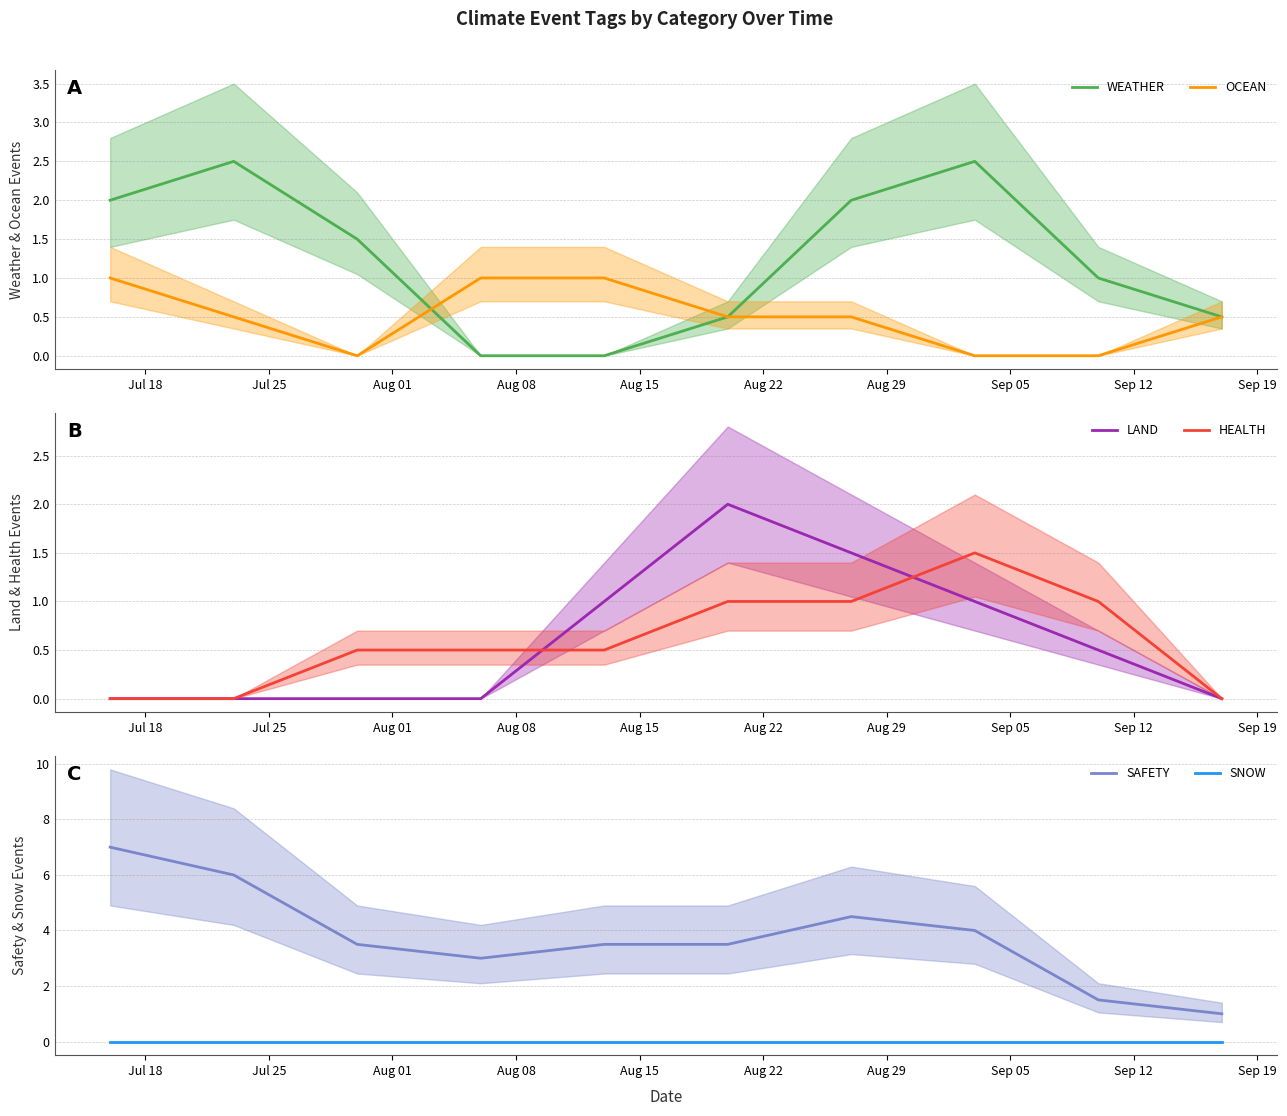

True or false: SNOW and OCEAN intersect in this chart.

False